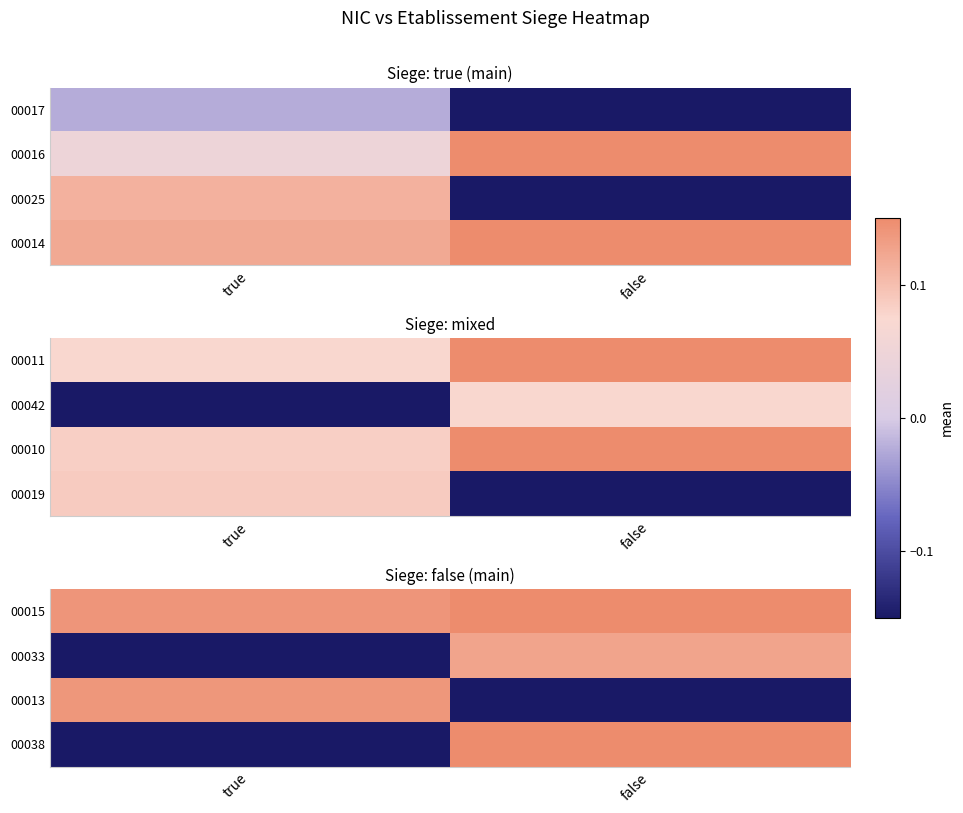

How many values in the 00038 series exceed 0?

1